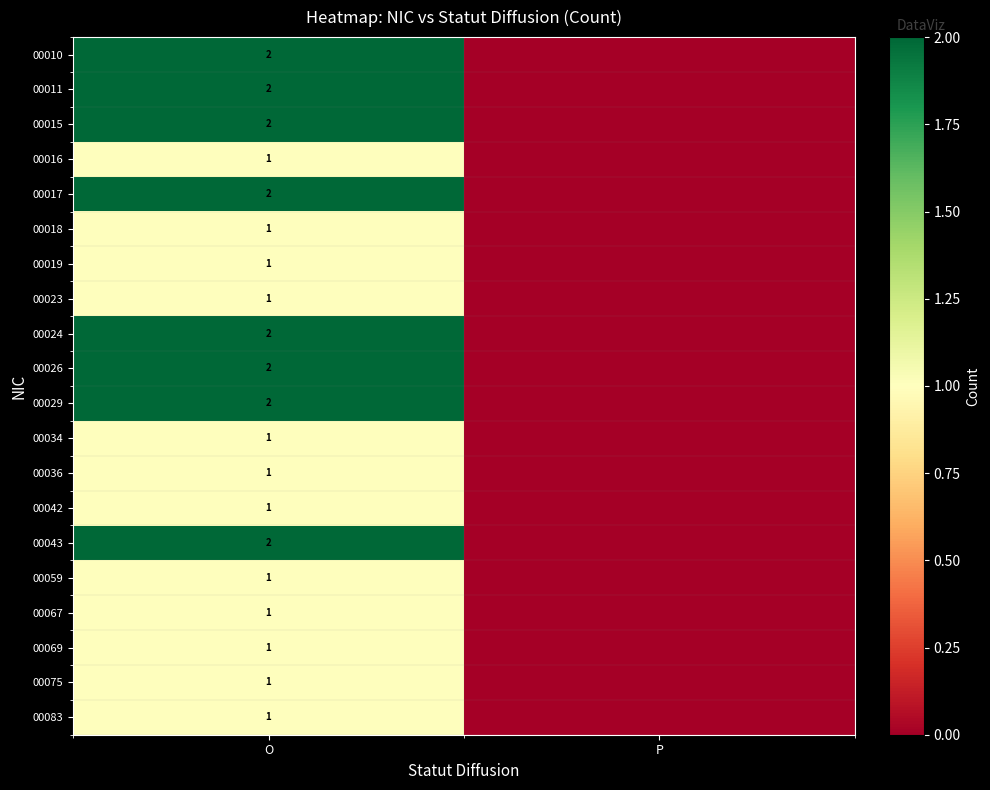

Is it true that 00036 equals 1 at O?

True